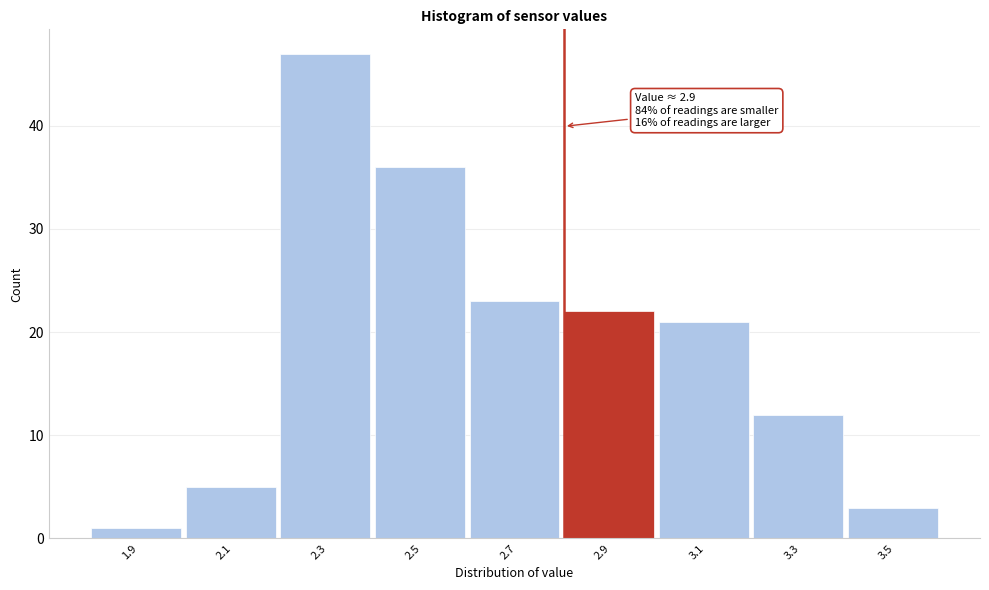

Reading right to left, transcribe all the data shown in this chart.

3	12	21	22	23	36	47	5	1